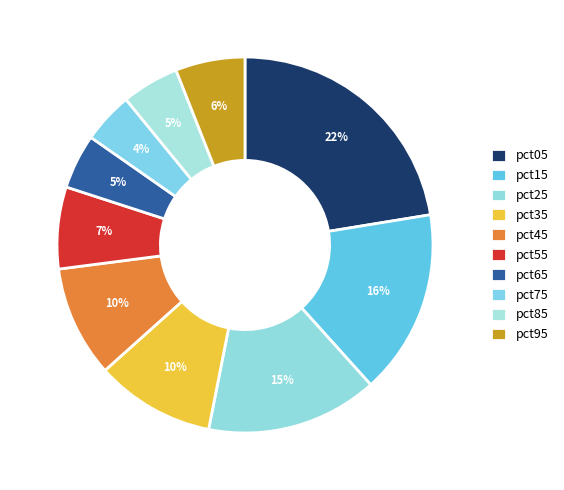

What percentage is the pct35 slice, to the nearest percent?

10%